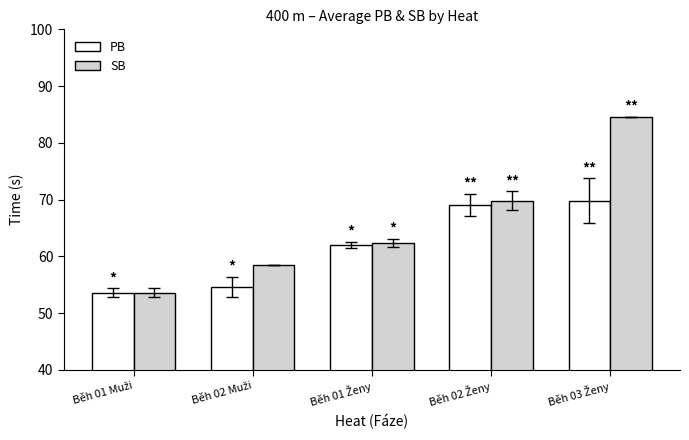

Which series has the widest spread of values?

SB